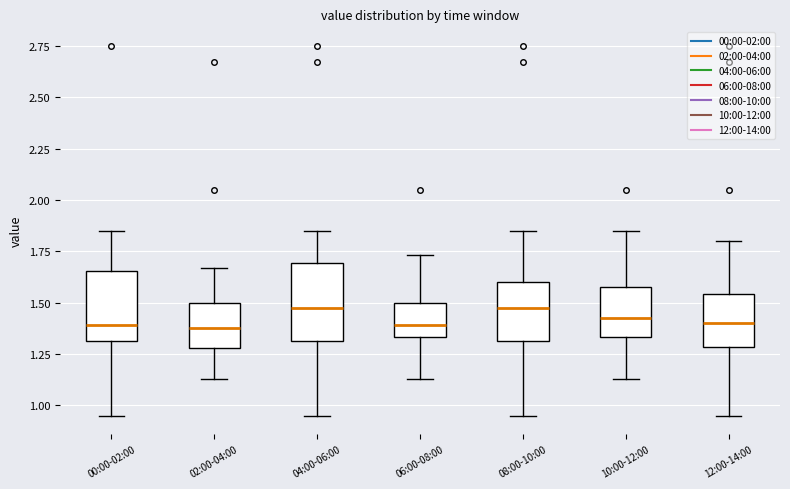

Reading left to right, transcribe this box plot: for each box, give where its median line is, the range the box spans, and where its two whiskers end, as read against the y-axis. The values are not printed on the chart, so give them approximately, as read against the axis.

00:00-02:00: median 1.40, box 1.30 to 1.65, whiskers 0.95 to 1.85
02:00-04:00: median 1.40, box 1.30 to 1.50, whiskers 1.15 to 1.65
04:00-06:00: median 1.50, box 1.30 to 1.70, whiskers 0.95 to 1.85
06:00-08:00: median 1.40, box 1.35 to 1.50, whiskers 1.15 to 1.75
08:00-10:00: median 1.50, box 1.30 to 1.60, whiskers 0.95 to 1.85
10:00-12:00: median 1.45, box 1.35 to 1.60, whiskers 1.15 to 1.85
12:00-14:00: median 1.40, box 1.30 to 1.55, whiskers 0.95 to 1.80